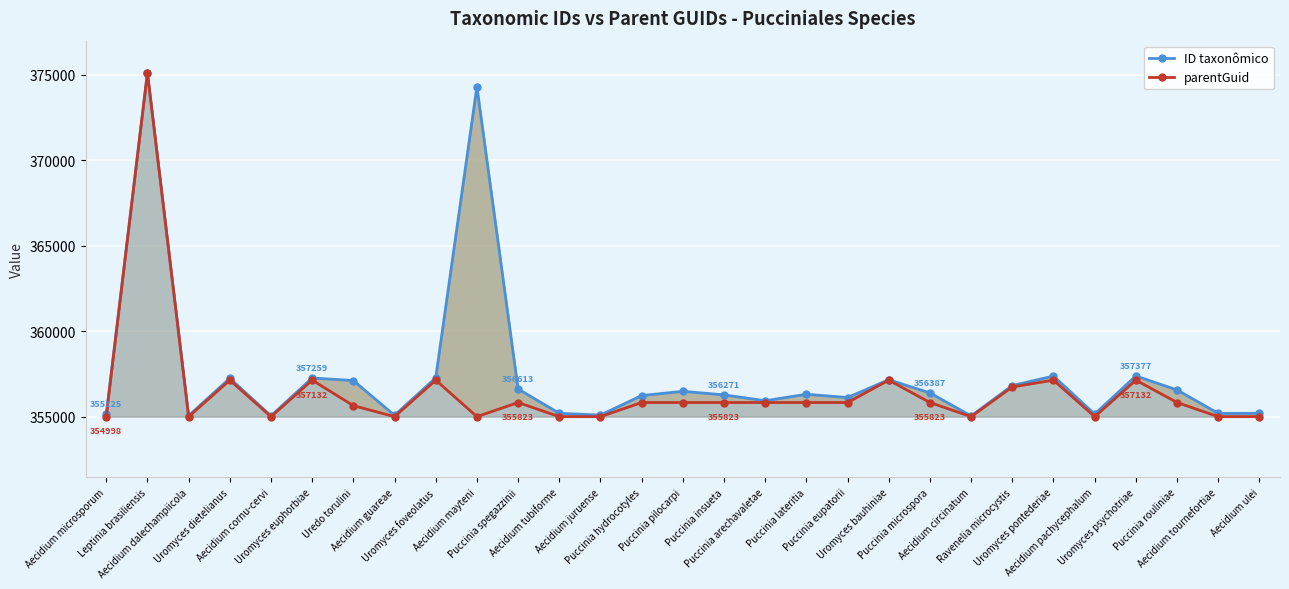

What is the value of the ID taxonômico point at the 23rd from the left?

356816